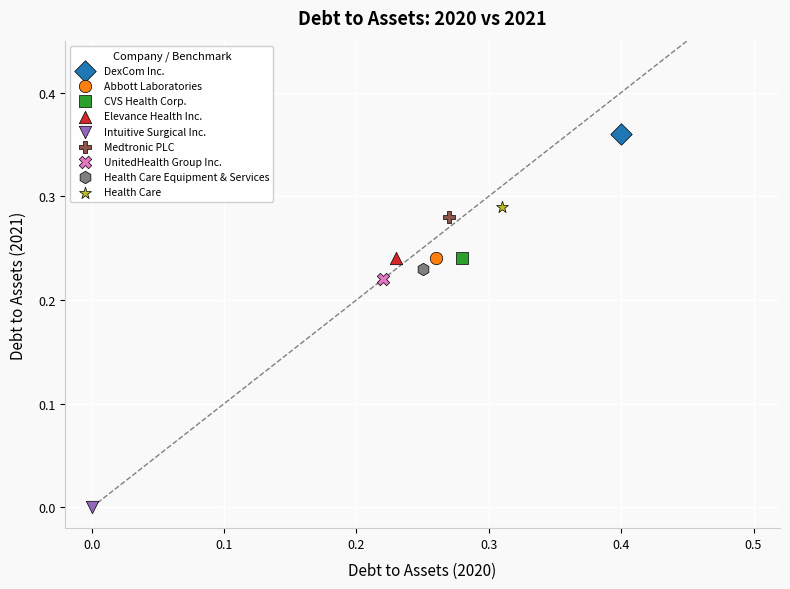

What are all the series names shown in the legend?

DexCom Inc., Abbott Laboratories, CVS Health Corp., Elevance Health Inc., Intuitive Surgical Inc., Medtronic PLC, UnitedHealth Group Inc., Health Care Equipment & Services, Health Care